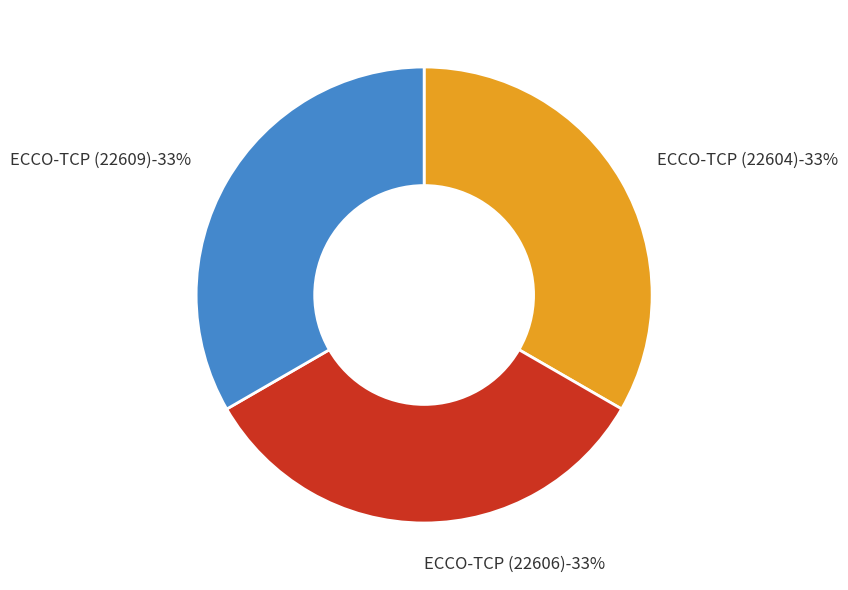

What is the ratio of the value at ECCO-TCP (22606) to the value at ECCO-TCP (22609)?

1.0